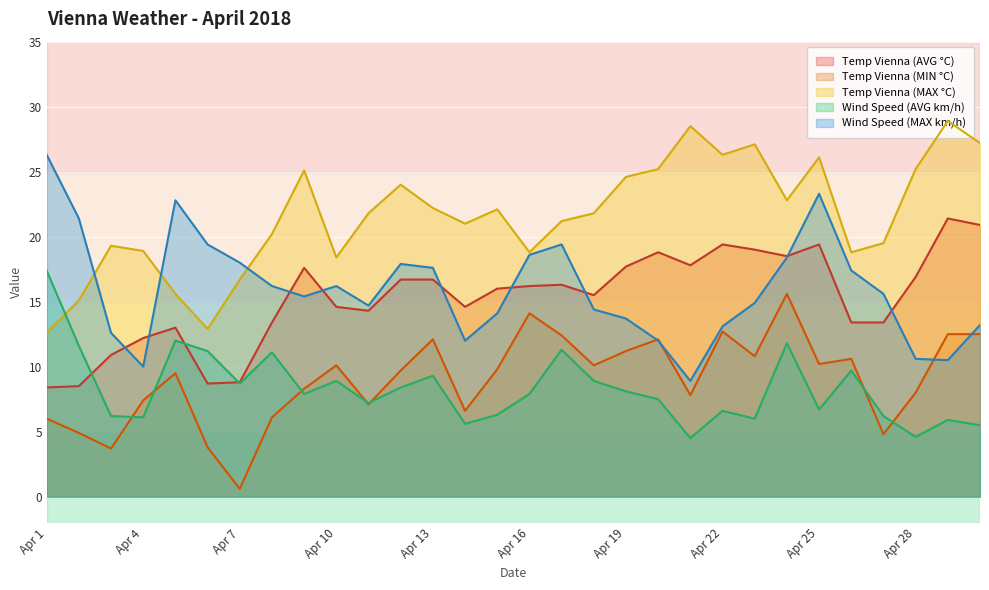

After their last crossing, which series has the higher values: Wind Speed (AVG km/h) or Temp Vienna (MIN °C)?

Temp Vienna (MIN °C)